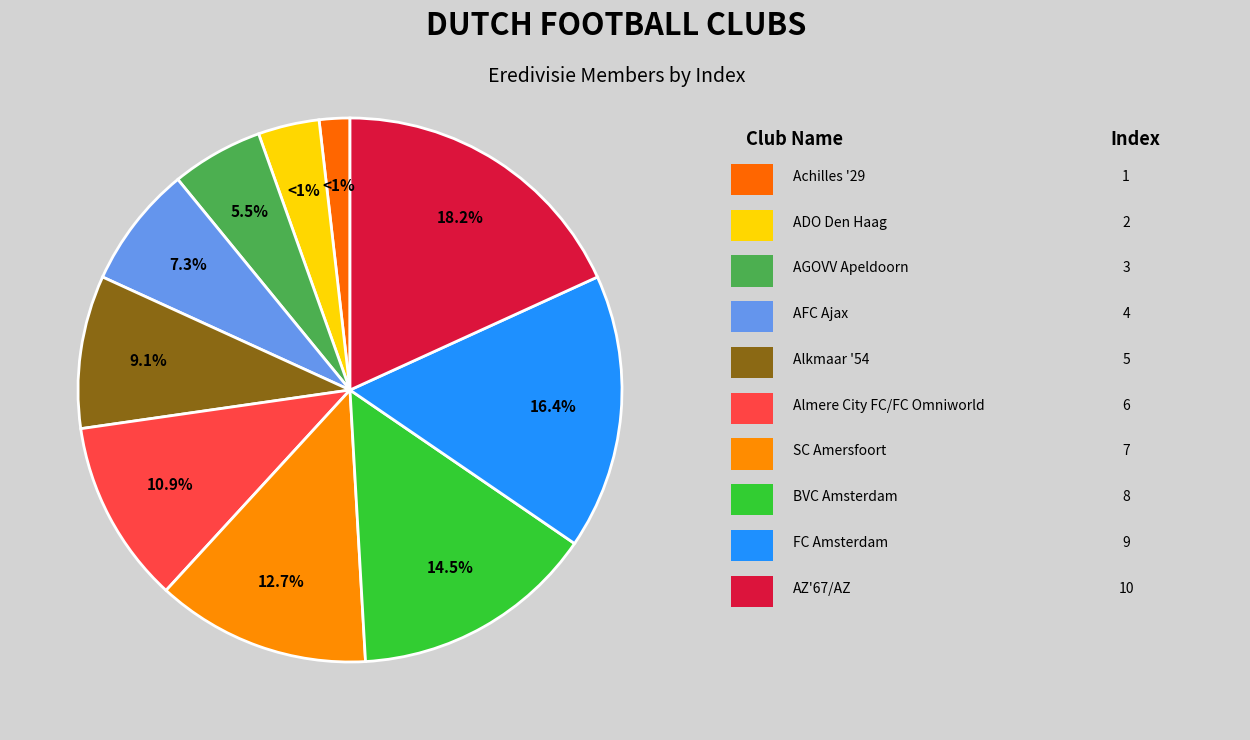

To the nearest percent, what portion does Achilles '29 represent?

2%